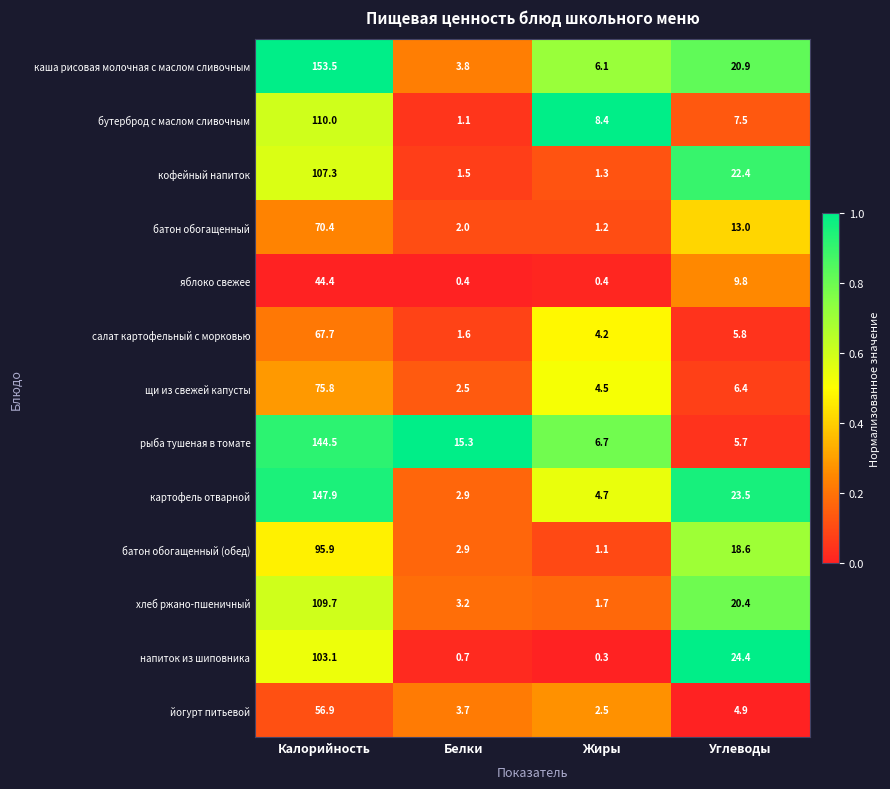

Which series has the largest range (max minus min)?

каша рисовая молочная с маслом сливочным